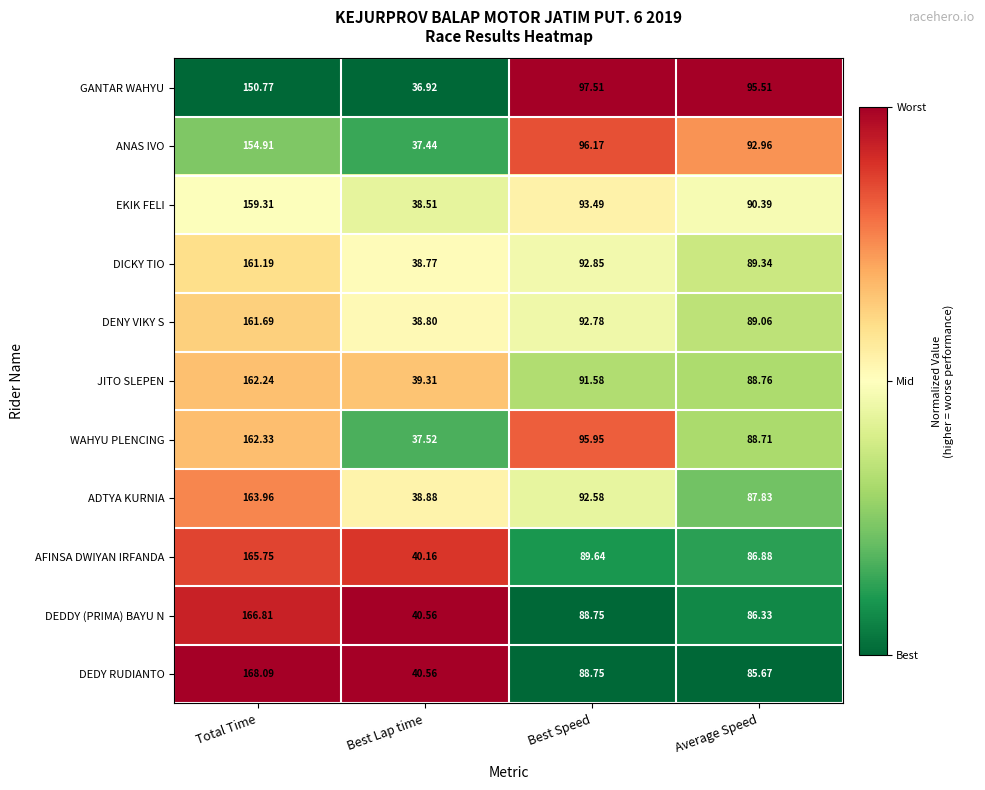

What is the greatest value displayed?

168.1